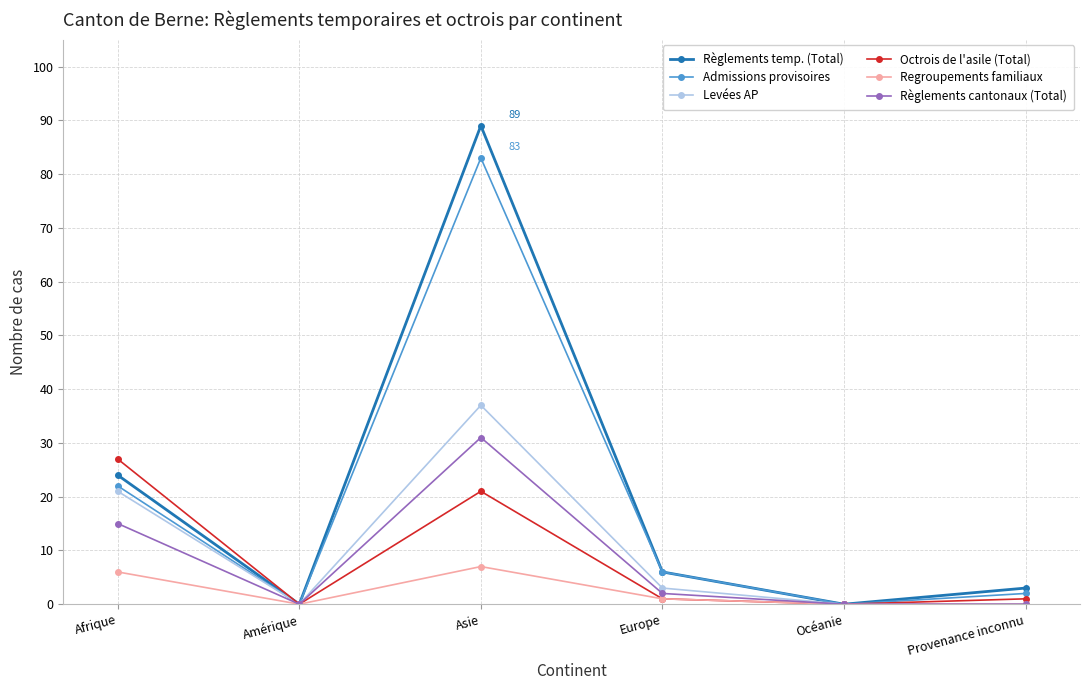

Reading right to left, list all the values displayed in this chart.

Règlements temp. (Total): Provenance inconnu=3	Océanie=0	Europe=6	Asie=89	Amérique=0	Afrique=24
Admissions provisoires: Provenance inconnu=2	Océanie=0	Europe=6	Asie=83	Amérique=0	Afrique=22
Levées AP: Provenance inconnu=0	Océanie=0	Europe=3	Asie=37	Amérique=0	Afrique=21
Octrois de l'asile (Total): Provenance inconnu=1	Océanie=0	Europe=1	Asie=21	Amérique=0	Afrique=27
Regroupements familiaux: Provenance inconnu=0	Océanie=0	Europe=1	Asie=7	Amérique=0	Afrique=6
Règlements cantonaux (Total): Provenance inconnu=0	Océanie=0	Europe=2	Asie=31	Amérique=0	Afrique=15